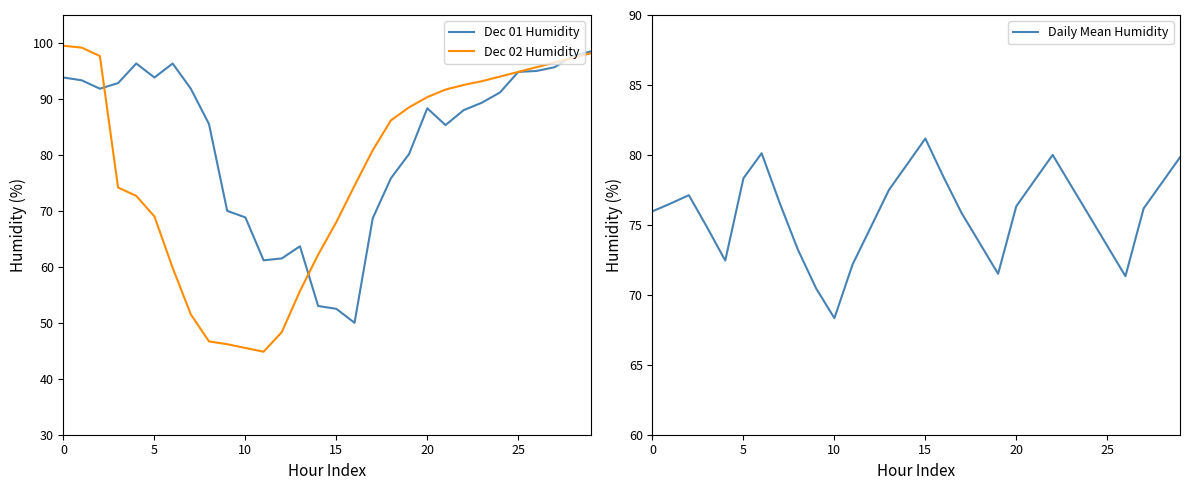

Which category has the highest value in the Daily Mean Humidity series?

15